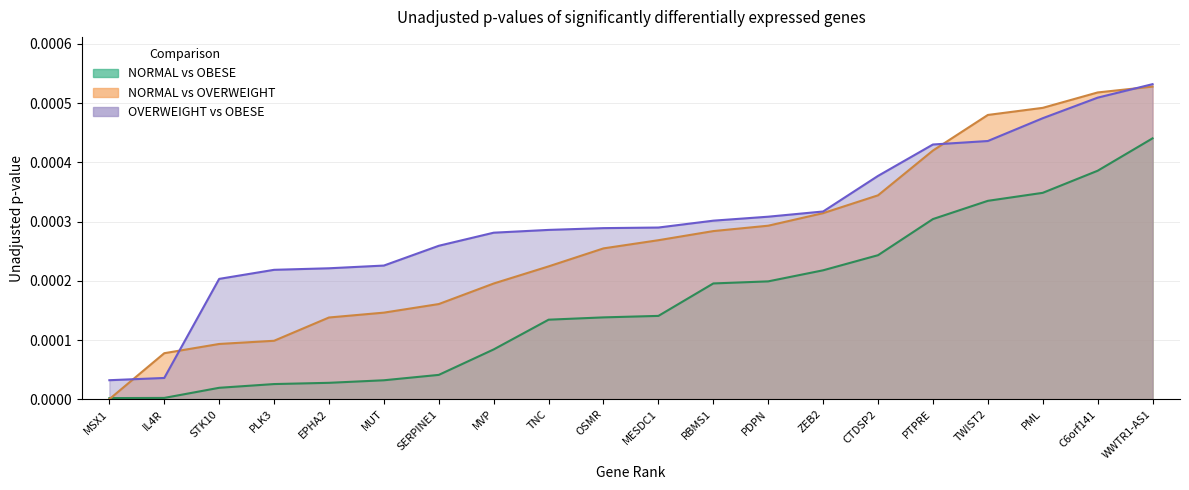

List the labels in order of OVERWEIGHT vs OBESE value, largest first.

WWTR1-AS1, C6orf141, PML, TWIST2, PTPRE, CTDSP2, ZEB2, PDPN, RBMS1, MESDC1, OSMR, TNC, MVP, SERPINE1, MUT, EPHA2, PLK3, STK10, IL4R, MSX1